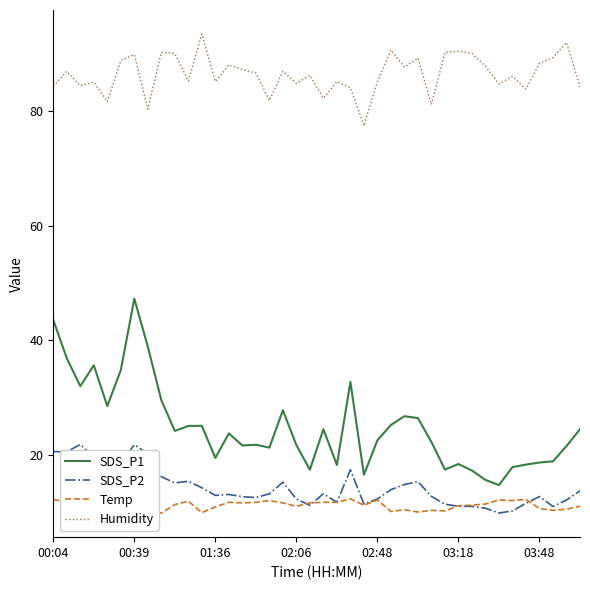

What is the maximum value for Humidity?

93.4